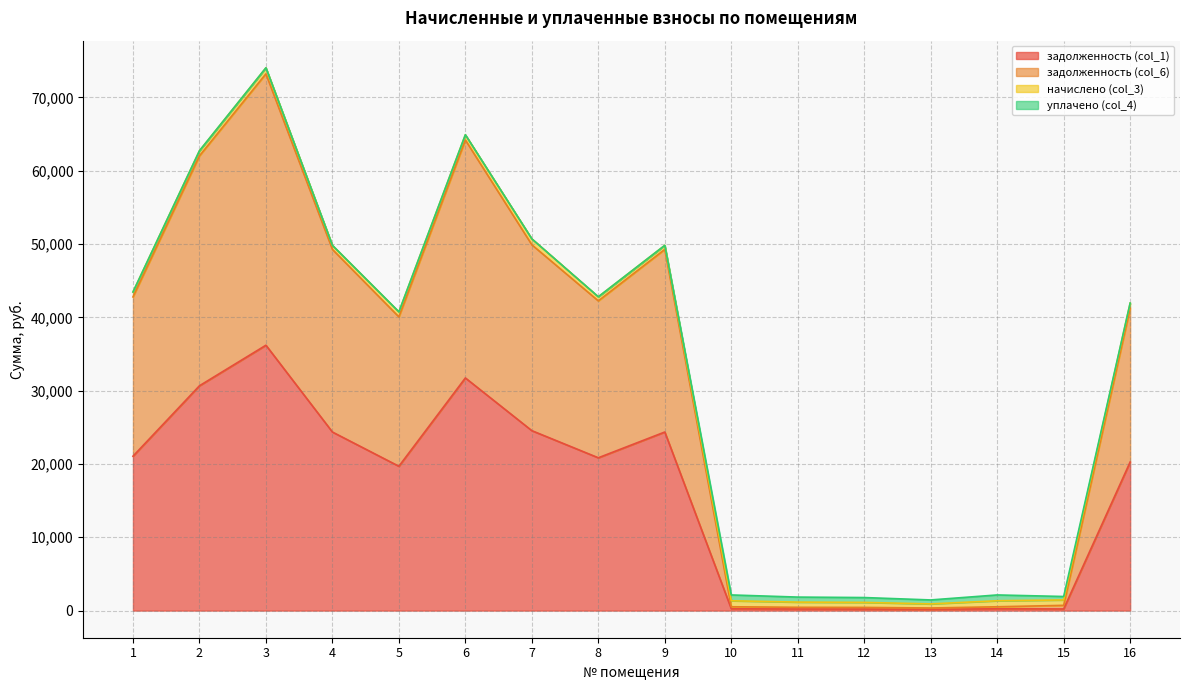

Is the value of задолженность (col_1) at 12 greater than the value of задолженность (col_6) at 5?

No